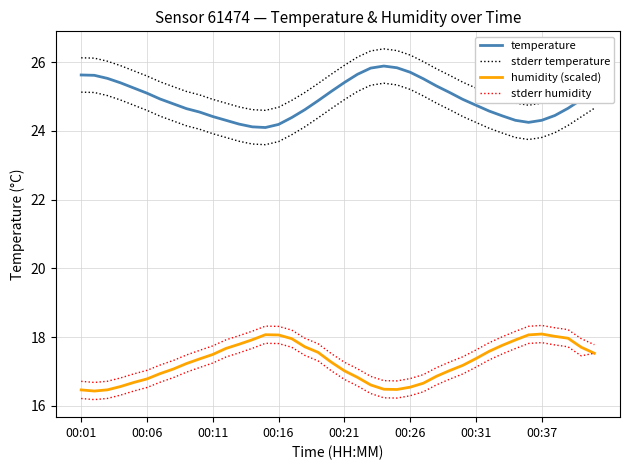

Which series has the widest spread of values?

temperature